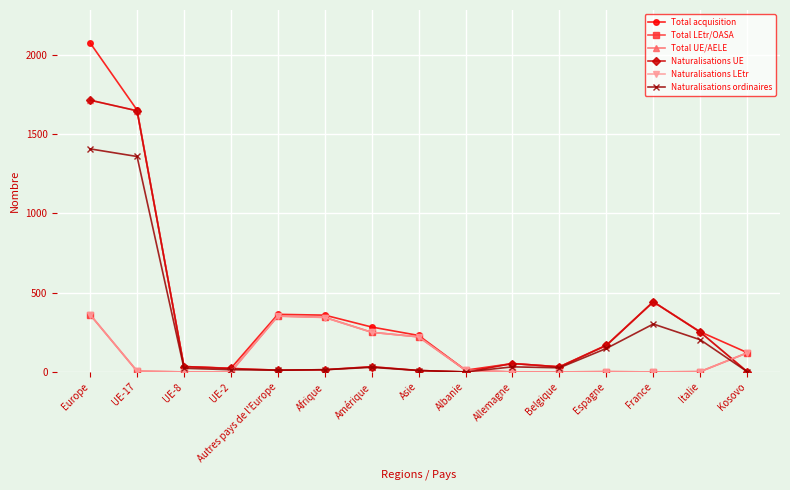

What is the spread (max minus min) of values at Europe?

1713